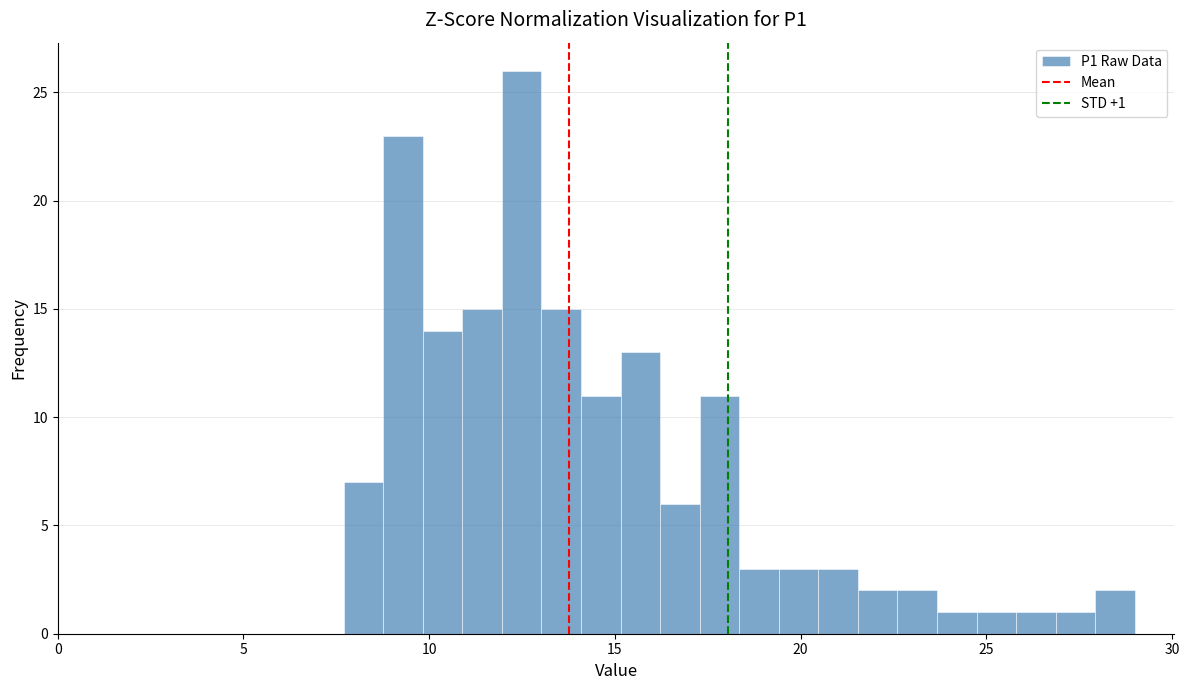

Read against the x-axis, roughly where is the centre of the tallest bar?

12.5